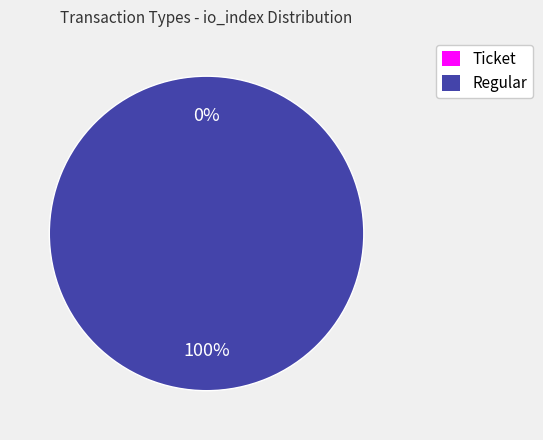

Rank the categories by value from lowest to highest.

Ticket, Regular